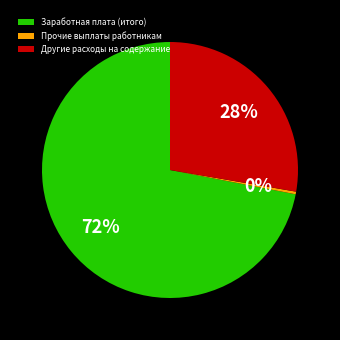

Does Заработная плата (итого) account for over 50% of the chart?

Yes